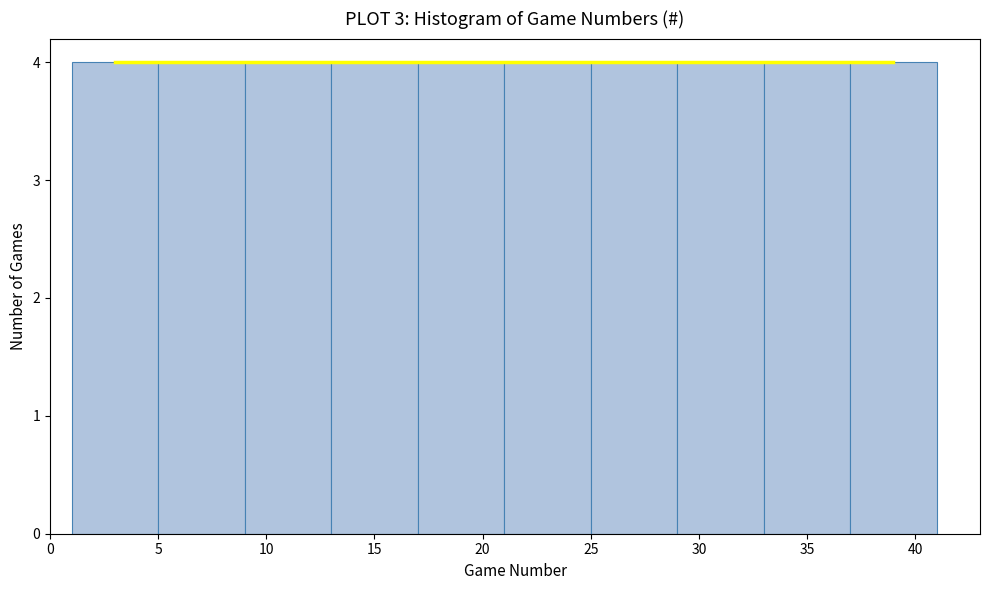

Reading left to right, list every bar in this chart as the range it spans on the x-axis followed by its height. The values are not printed on the chart, so give them approximately, as read against the axis.

1 to 5: 4
5 to 9: 4
9 to 13: 4
13 to 17: 4
17 to 21: 4
21 to 25: 4
25 to 29: 4
29 to 33: 4
33 to 37: 4
37 to 41: 4